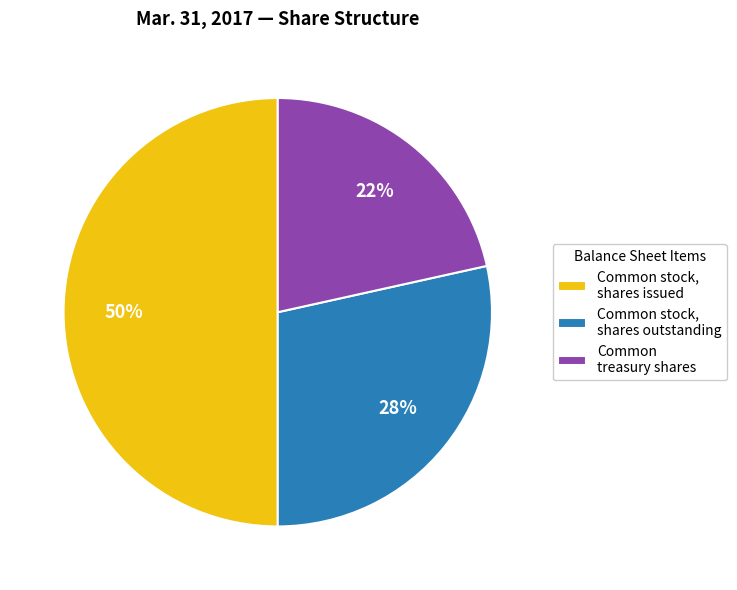

What is the largest slice in the pie chart?

Common stock, shares issued